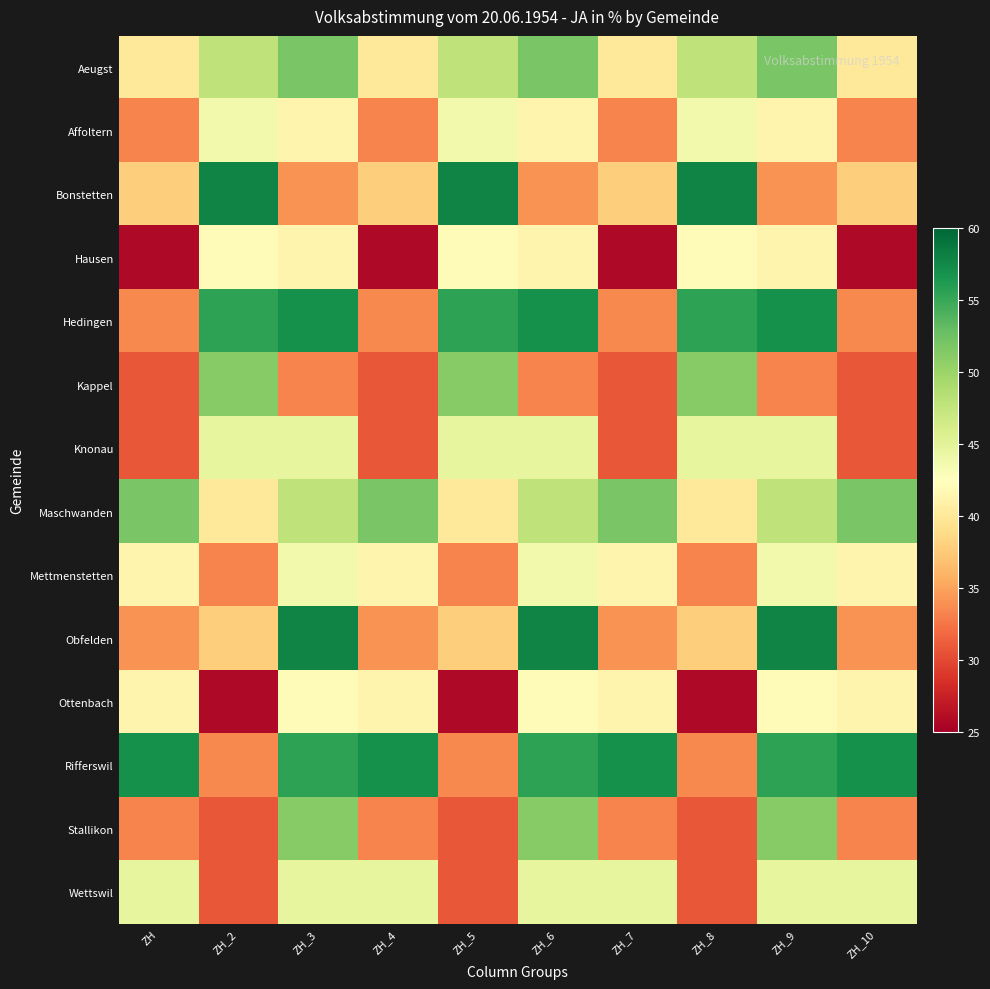

Rank the series at ZH_2 from highest to lowest value.

Bonstetten, Hedingen, Kappel, Aeugst, Knonau, Affoltern, Hausen, Maschwanden, Obfelden, Rifferswil, Mettmenstetten, Stallikon, Wettswil, Ottenbach